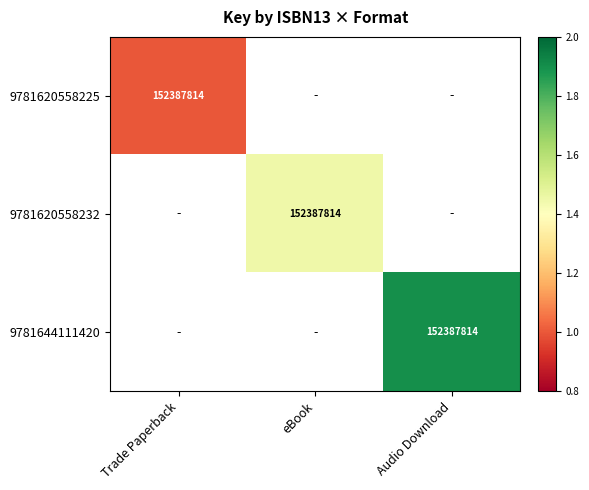

The value of 9781620558225 at Trade Paperback is 152387814. True or false?

True